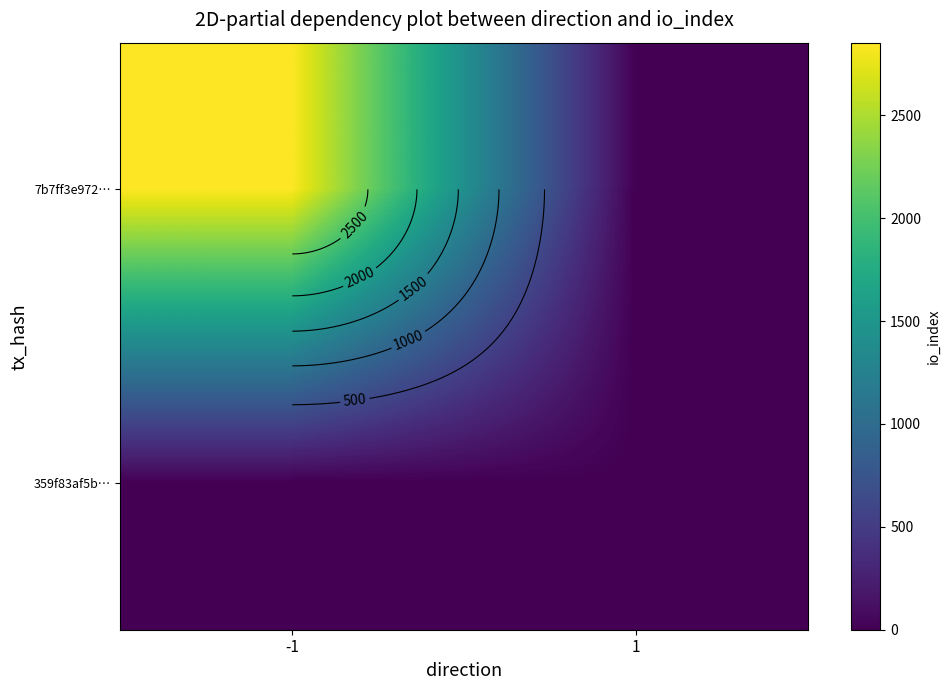

Which label corresponds to the smallest value in the chart?

1